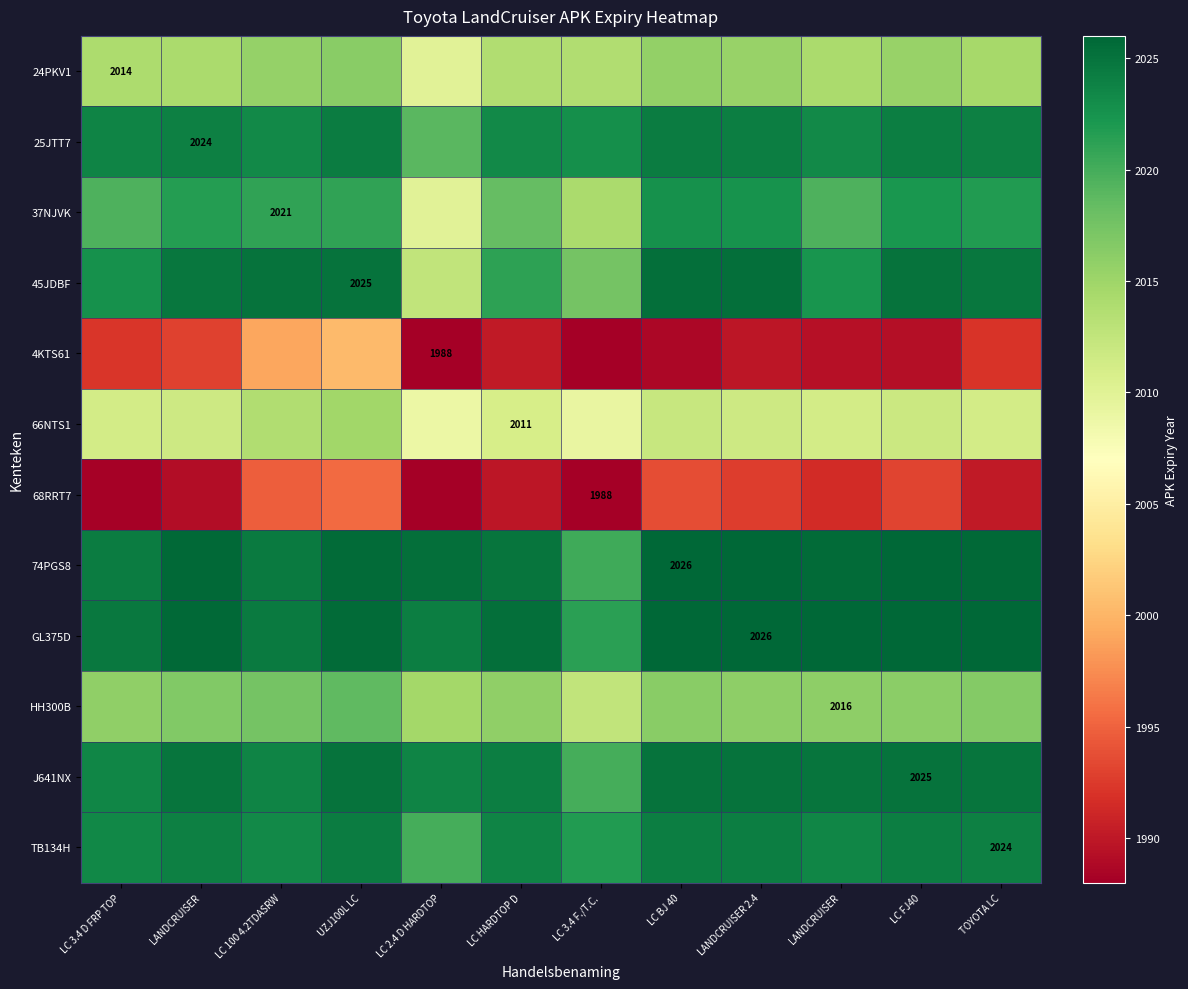

What is the difference between the highest and lowest values at LC FJ40?

36.7